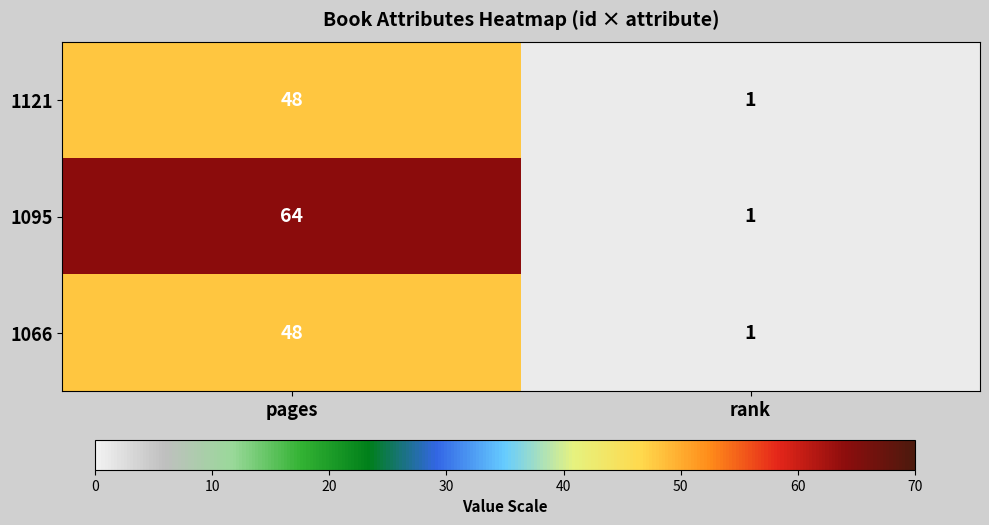

How many distinct data groups are displayed?

3